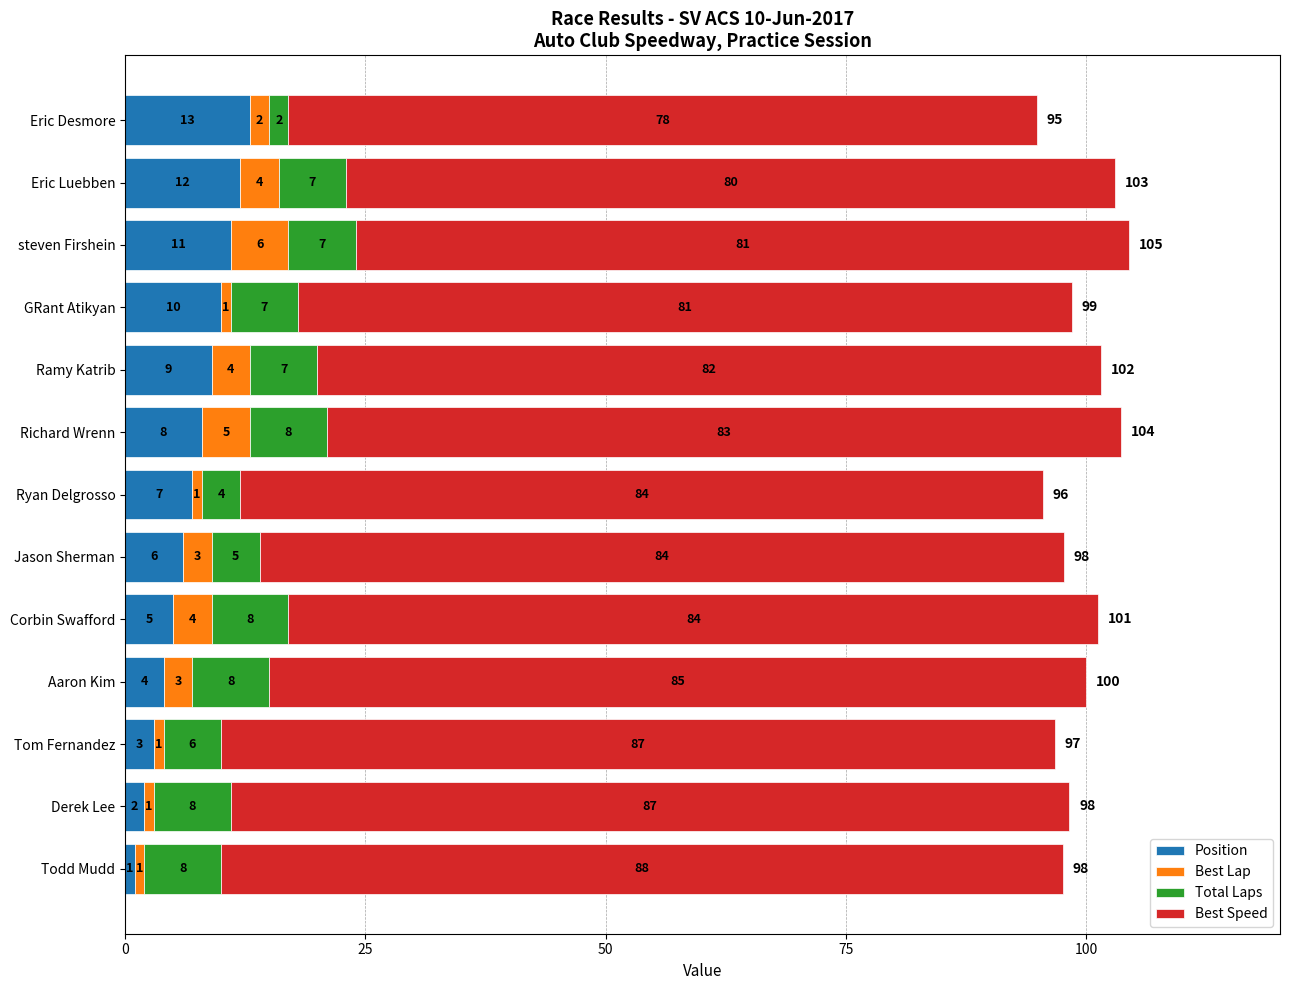

Read the Position value at Jason Sherman.

6.0